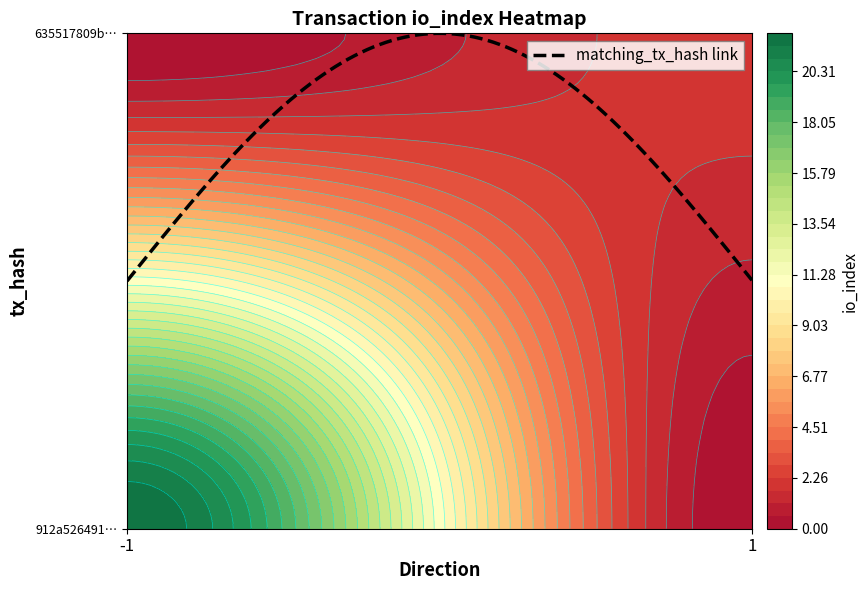

What is the maximum value shown in the chart?

22